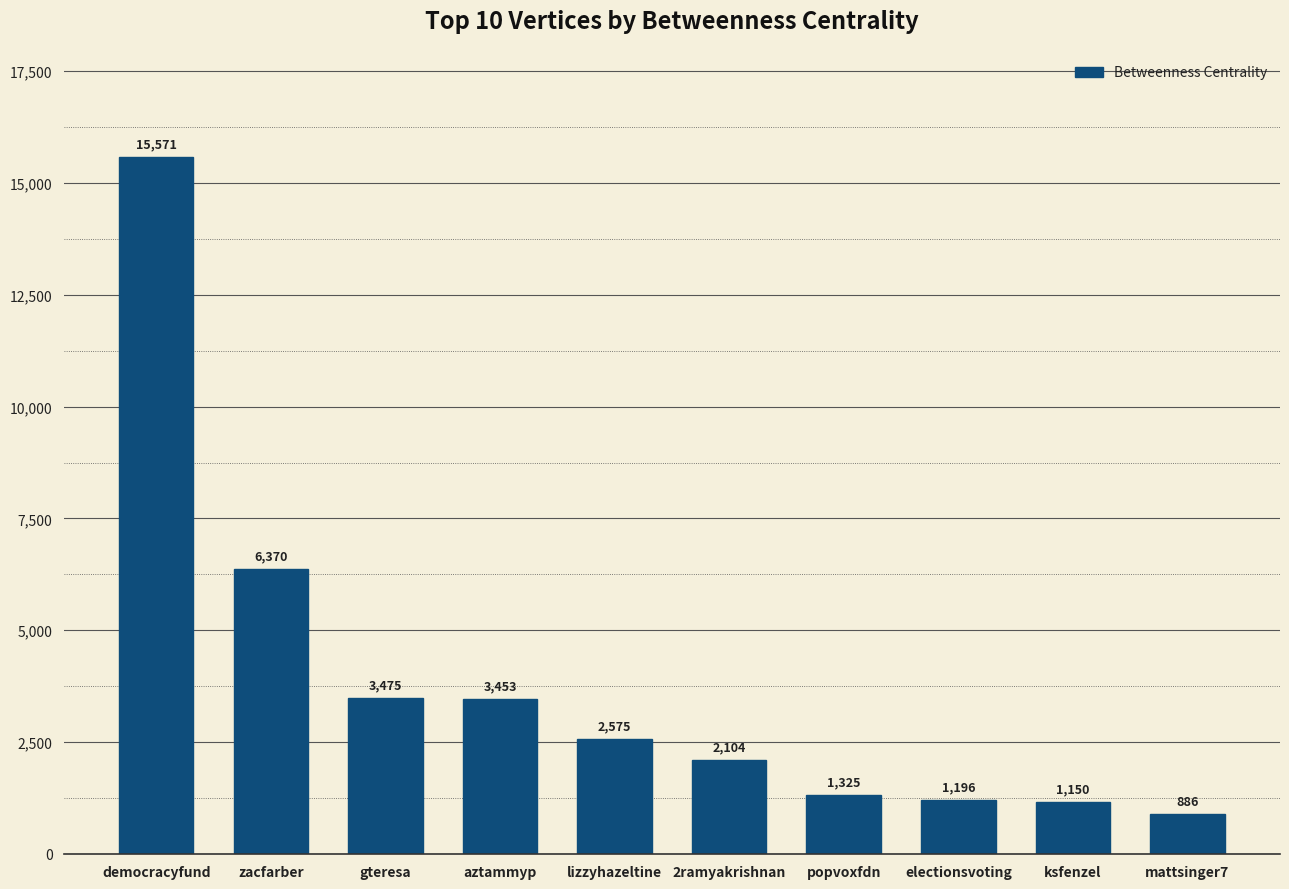

Approximately how many times larger is the value at gteresa compared to ksfenzel?

3.0